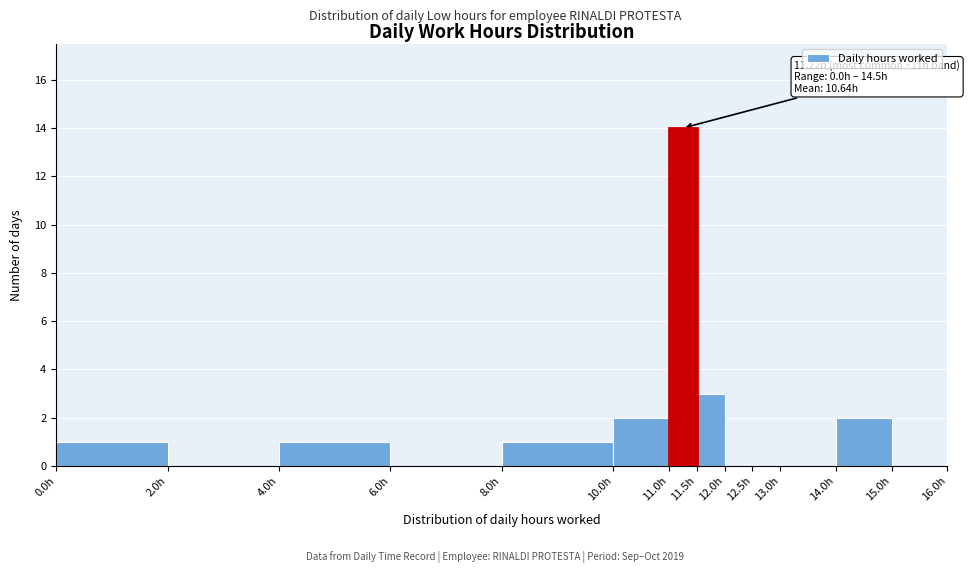

Which range on the x-axis has the tallest bar?

11.0 to 11.5